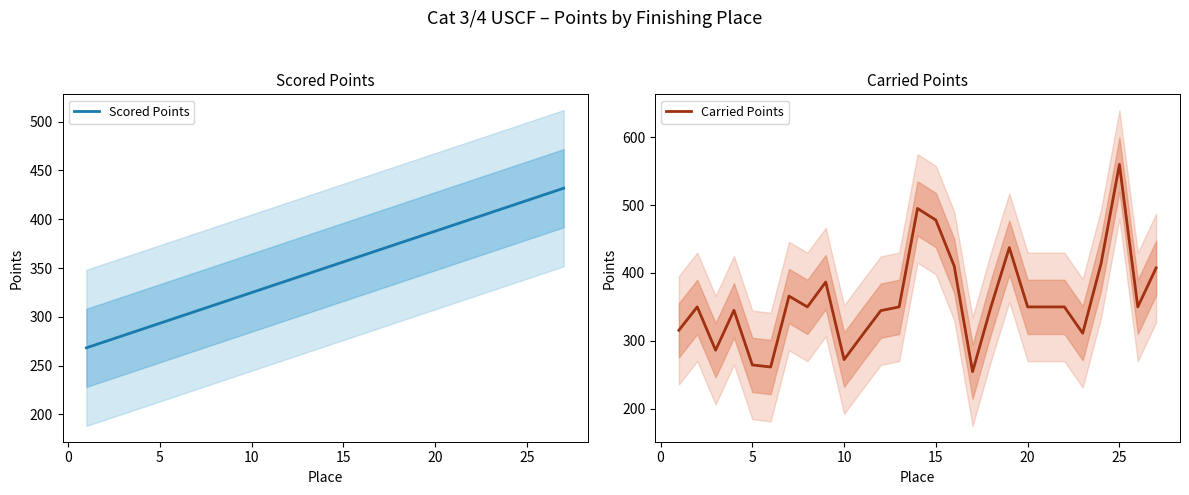

How many data points in Scored Points are less than 350?

13